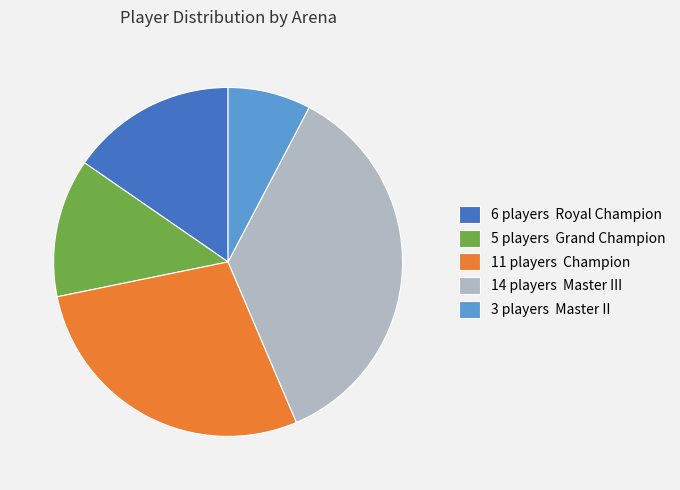

What is the ratio of the value at 5 players Grand Champion to the value at 14 players Master III?

0.4